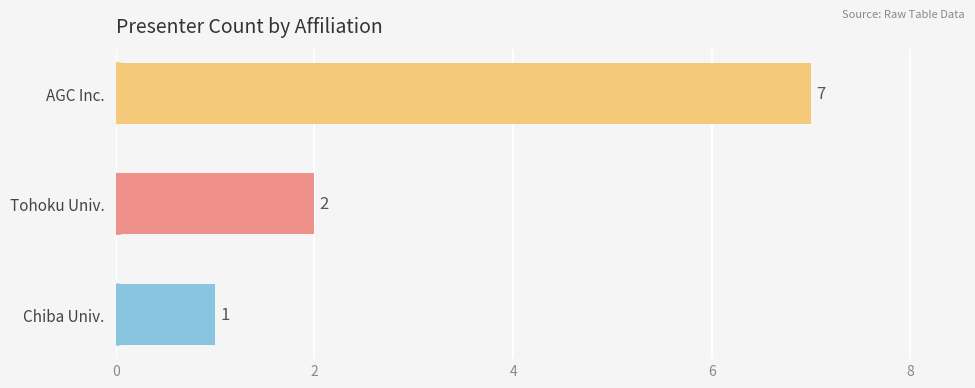

Which label corresponds to the largest value in the chart?

AGC Inc.